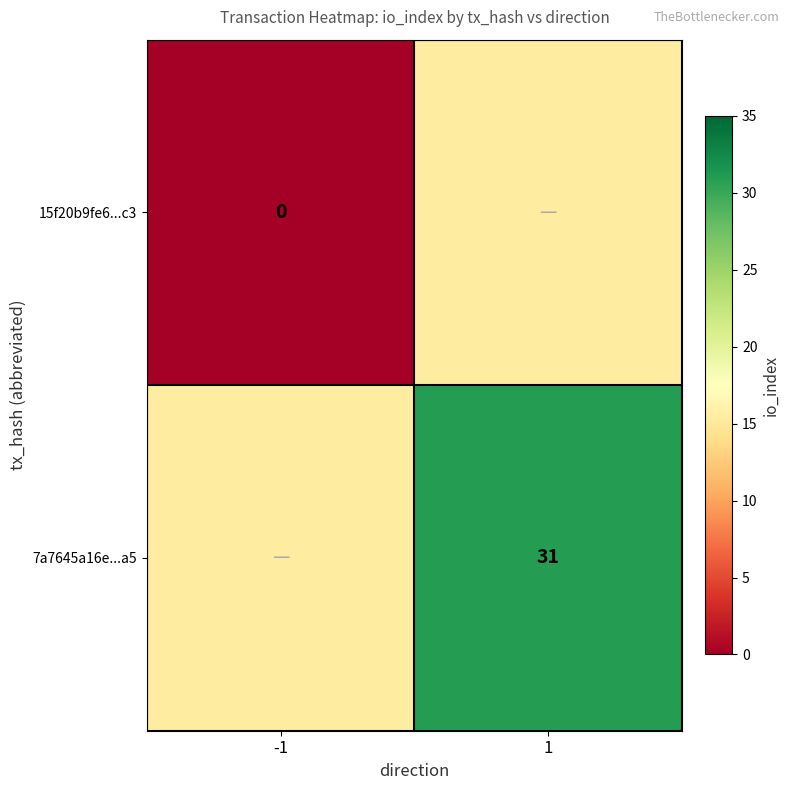

What is the difference between the 7a7645a16e...a5 values at -1 and 1?

15.5